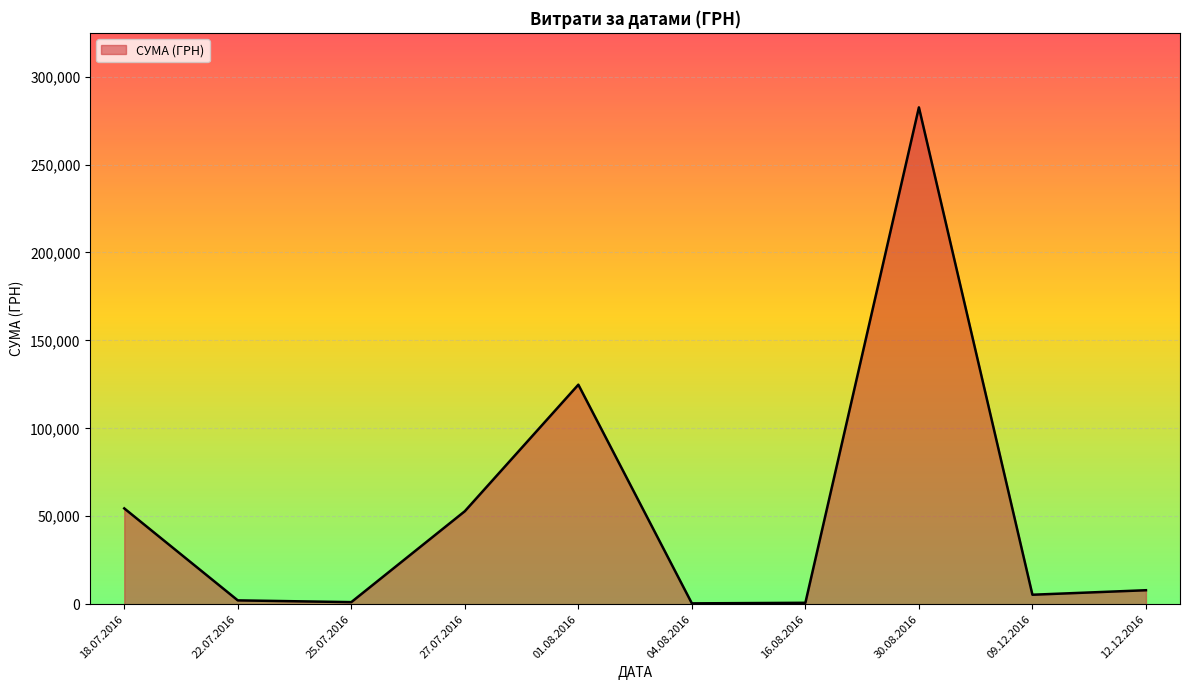

Approximately how many times larger is the value at 30.08.2016 compared to 27.07.2016?

5.3